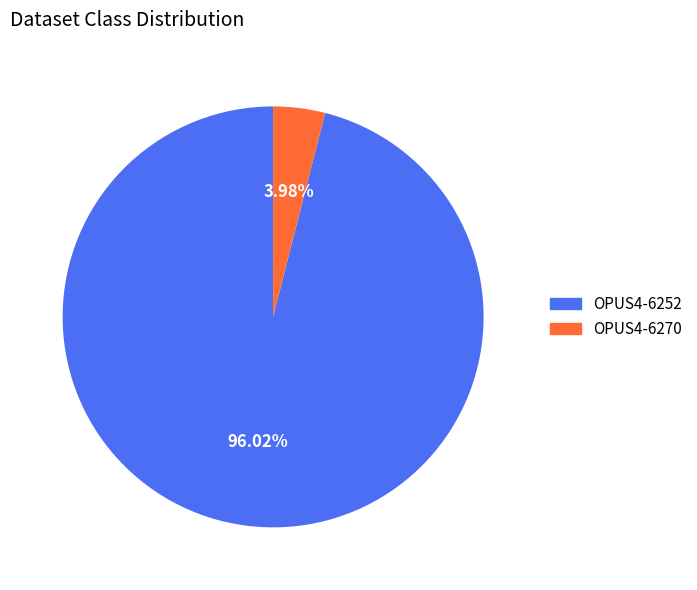

To the nearest percent, what is the difference between the OPUS4-6270 and OPUS4-6252 slice percentages?

92%